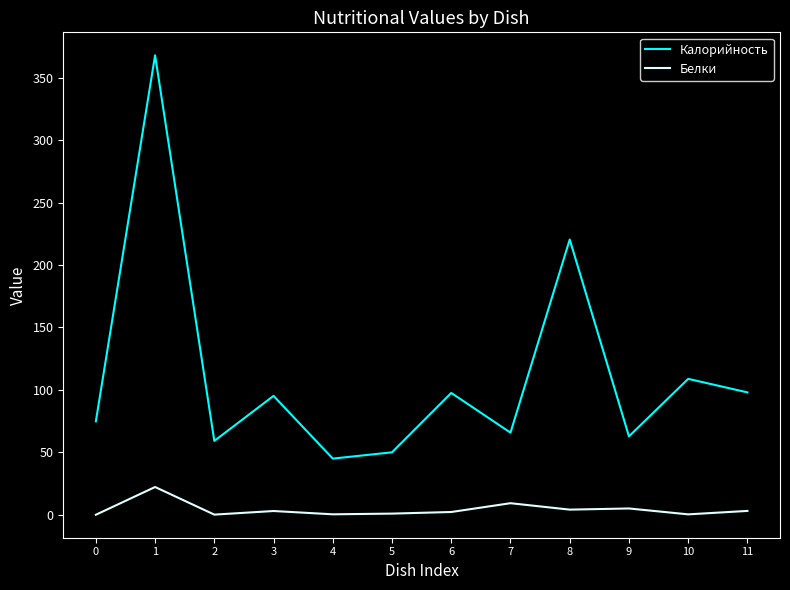

What is the lowest value of the Калорийность series?

45.0